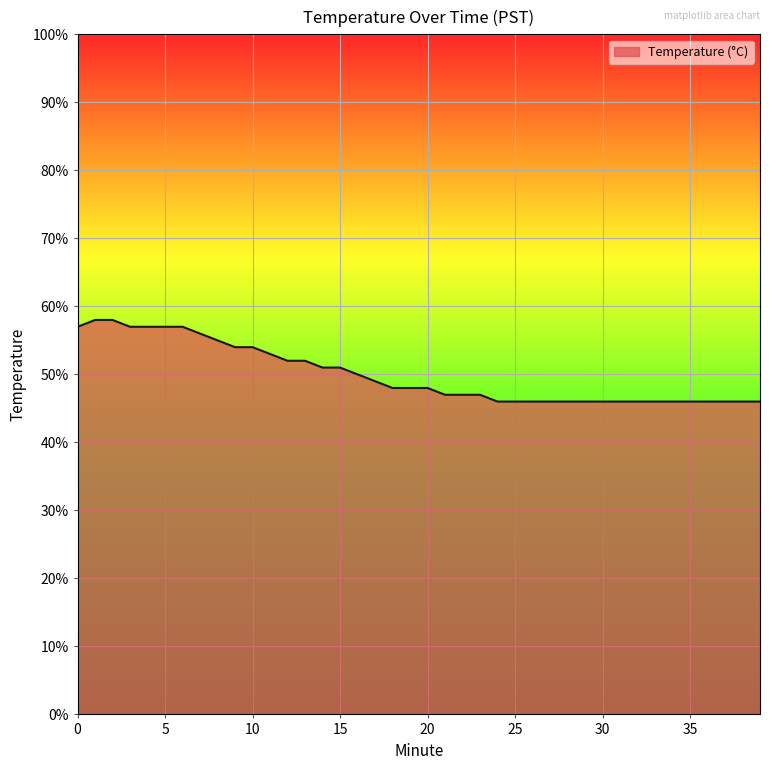

Is this an area chart (filled region under the line)?

Yes